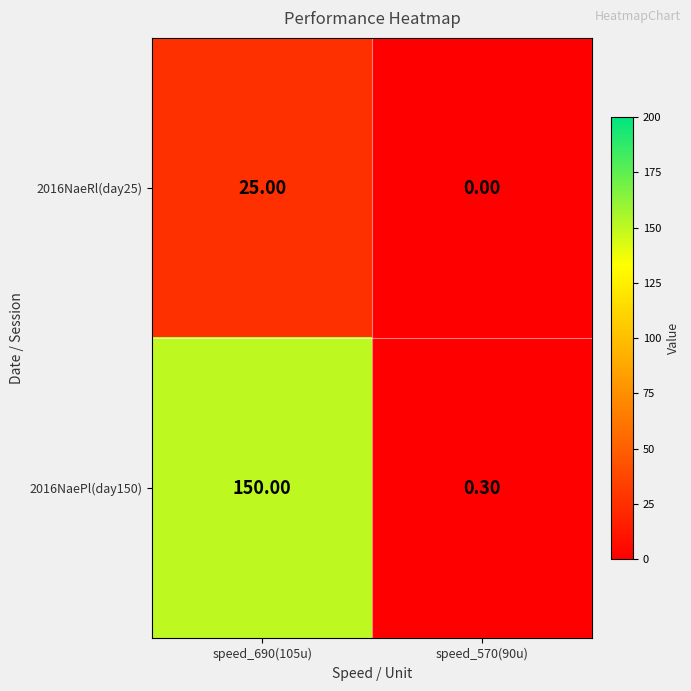

How many values in the 2016NaePl(day150) series are below 150?

1